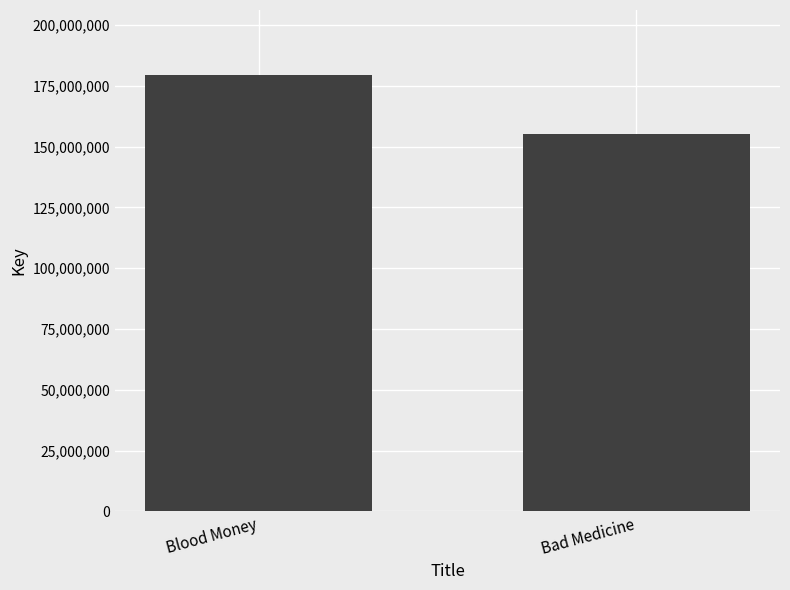

Does the chart contain stacked bars?

No